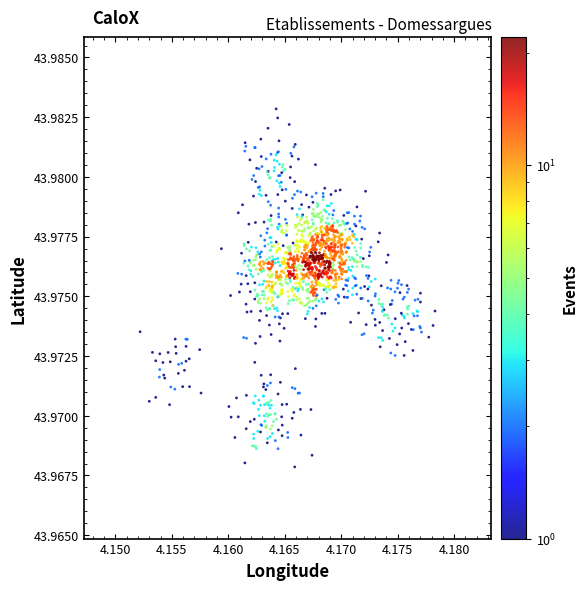

How many data points are displayed?

1354